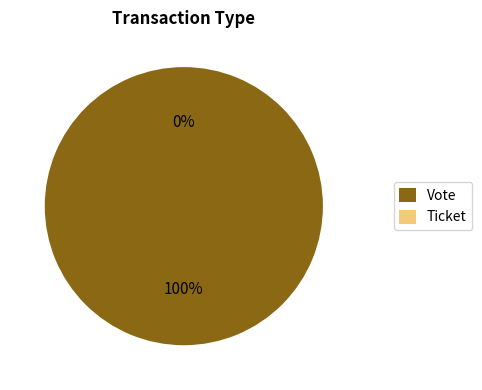

Is there a majority slice in this chart?

Yes